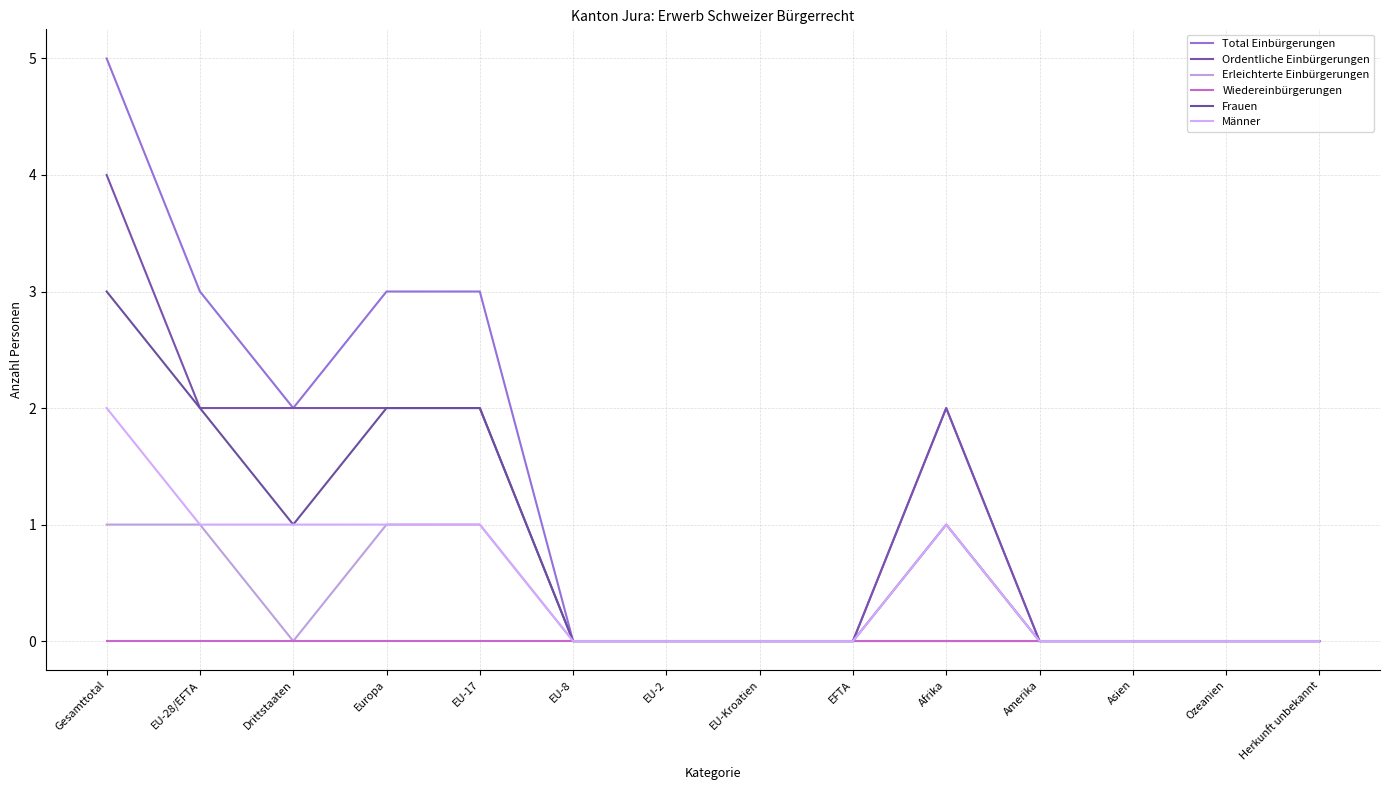

Is it true that Männer equals 2 at Europa?

False